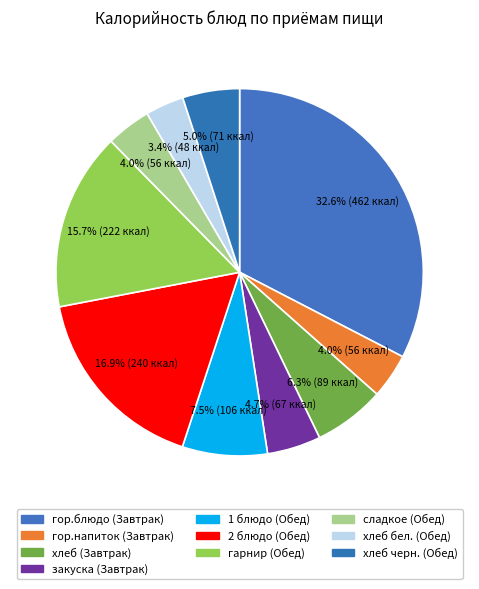

Is it true that закуска (Завтрак) is 1% of the pie?

False